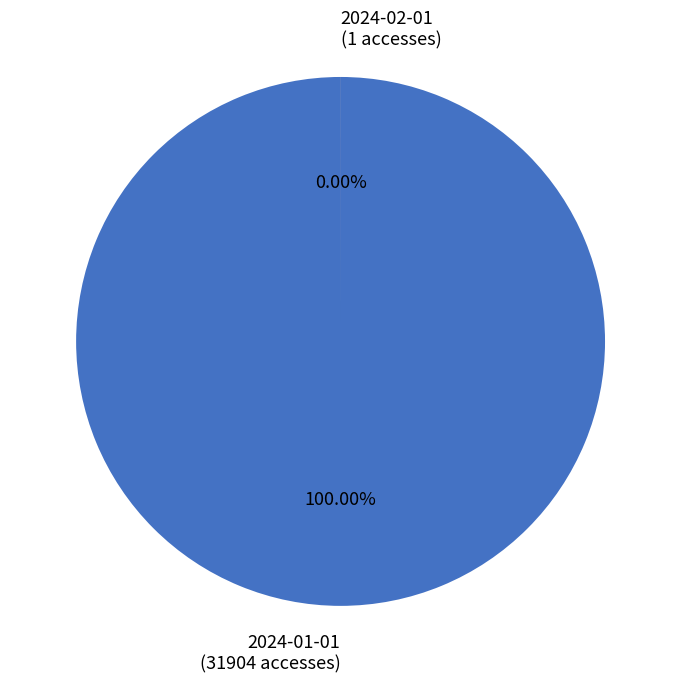

Approximately how many times larger is the value at 2024-01-01 compared to 2024-02-01?

31904.0